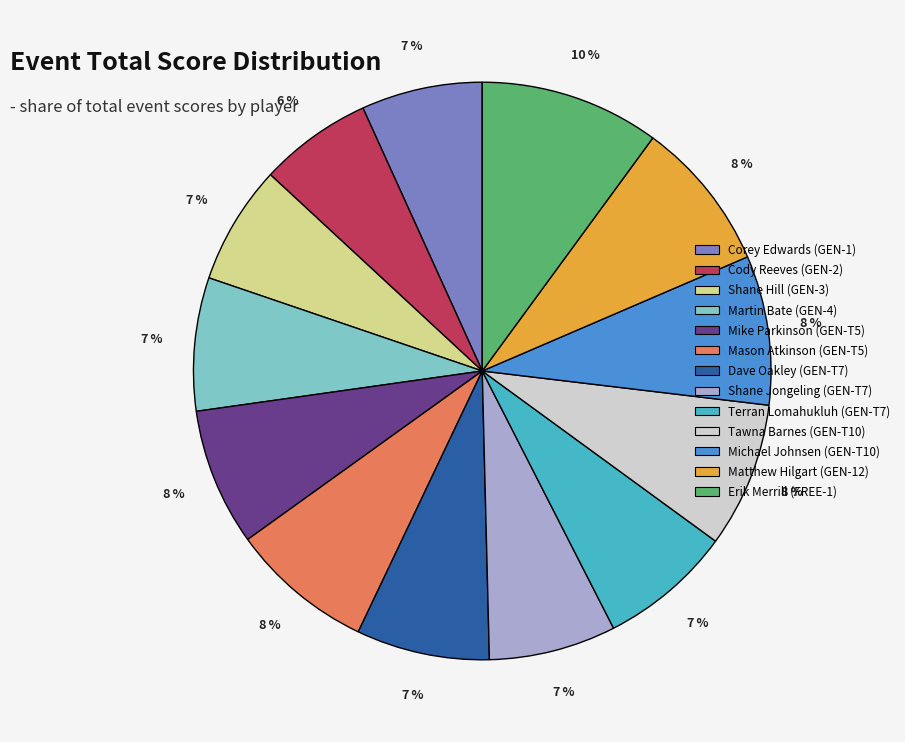

Combined, do Corey Edwards (GEN-1) and Shane Hill (GEN-3) account for over 50%?

No